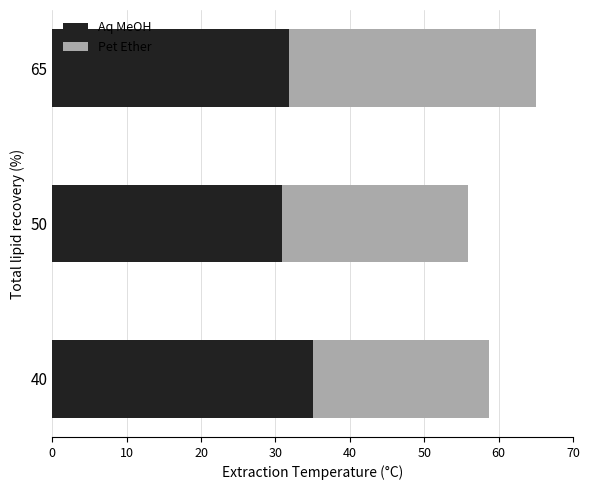

What is the total value across all series at 50?

55.8